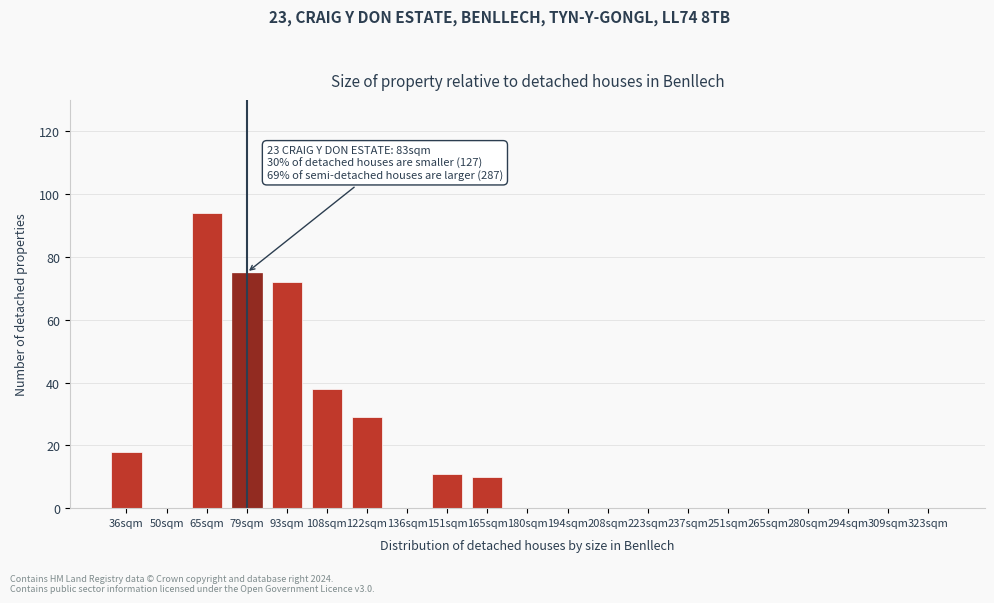

Reading left to right, list all the values displayed in this chart.

36sqm=18	50sqm=0	65sqm=94	79sqm=75	93sqm=72	108sqm=38	122sqm=29	136sqm=0	151sqm=11	165sqm=10	180sqm=0	194sqm=0	208sqm=0	223sqm=0	237sqm=0	251sqm=0	265sqm=0	280sqm=0	294sqm=0	309sqm=0	323sqm=0